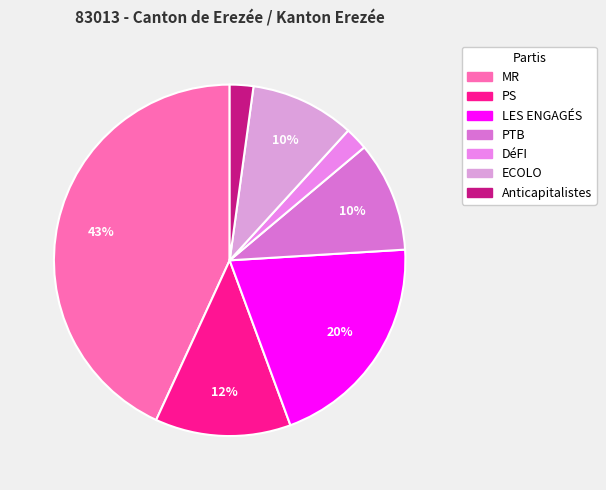

Count the number of slices in the pie.

7